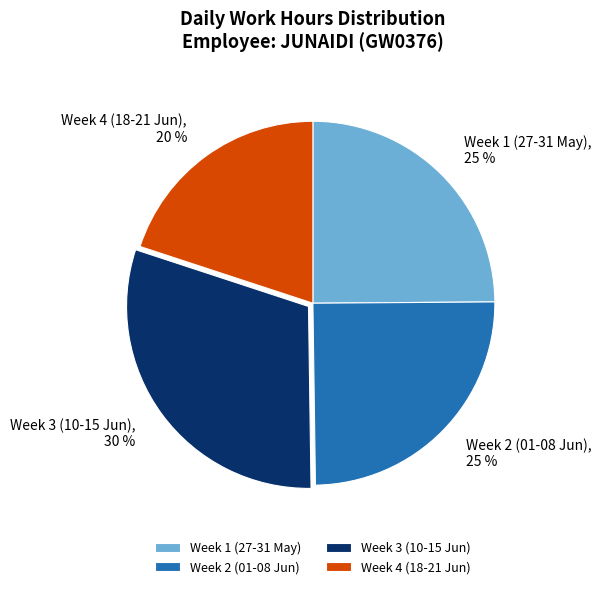

Between Week 2 (01-08 Jun) and Week 4 (18-21 Jun), which is larger?

Week 2 (01-08 Jun)